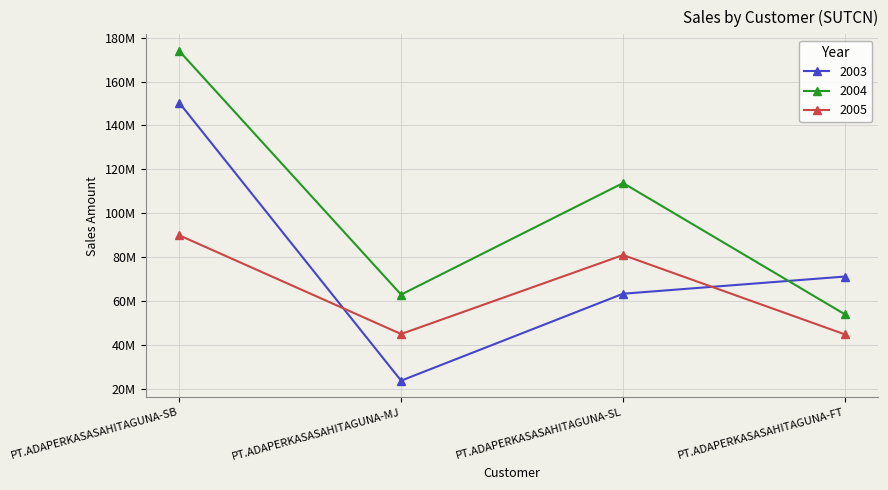

What position from the left is PT.ADAPERKASASAHITAGUNA-SB?

1